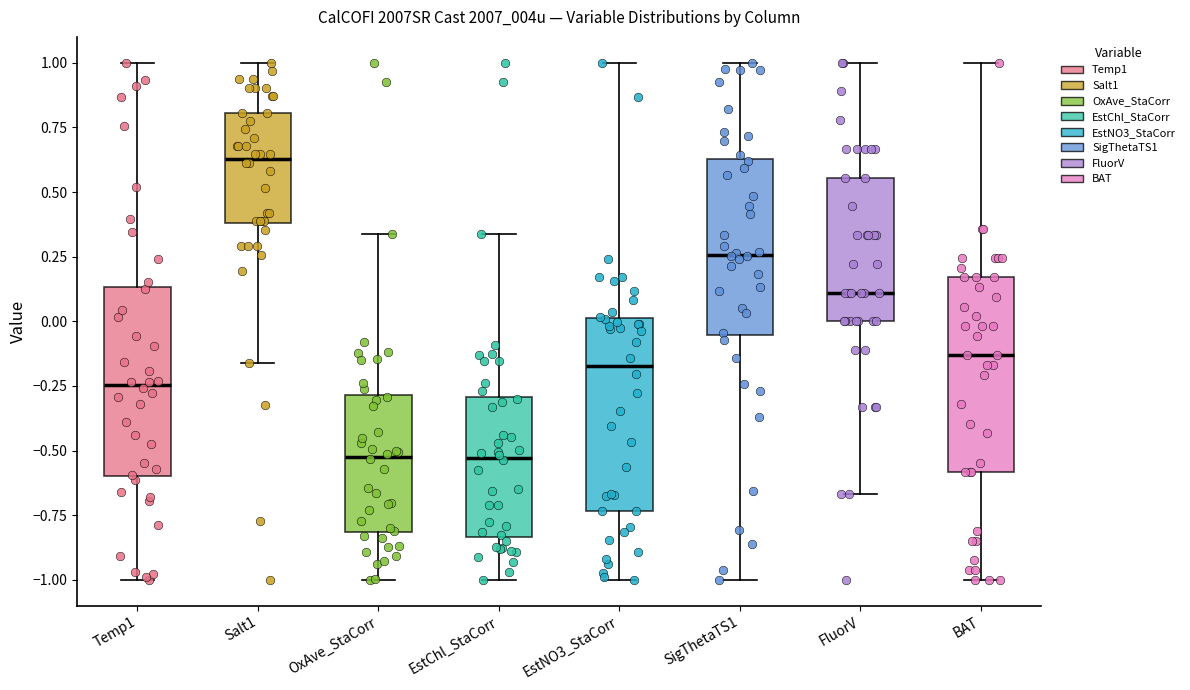

Where is the upper edge of the box for Temp1 on the y-axis? The values are not printed on the chart, so give them approximately, as read against the axis.

0.15